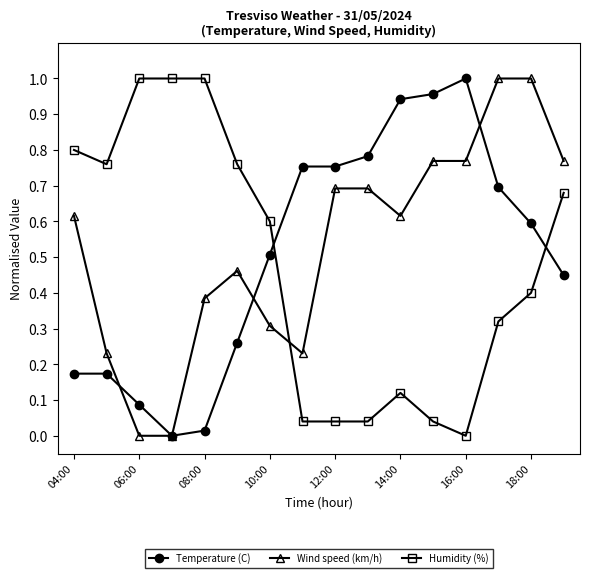

True or false: Wind speed (km/h) has more than 0 interior local peaks.

True